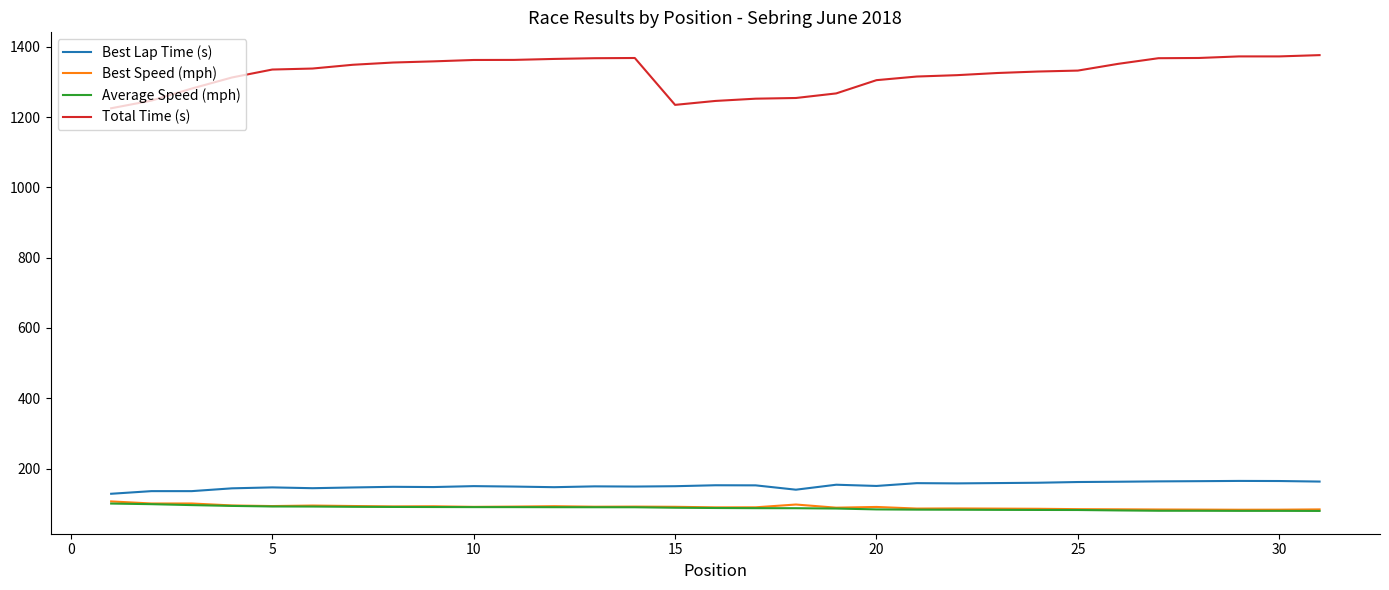

What is the highest value of the Total Time (s) series?

1376.1